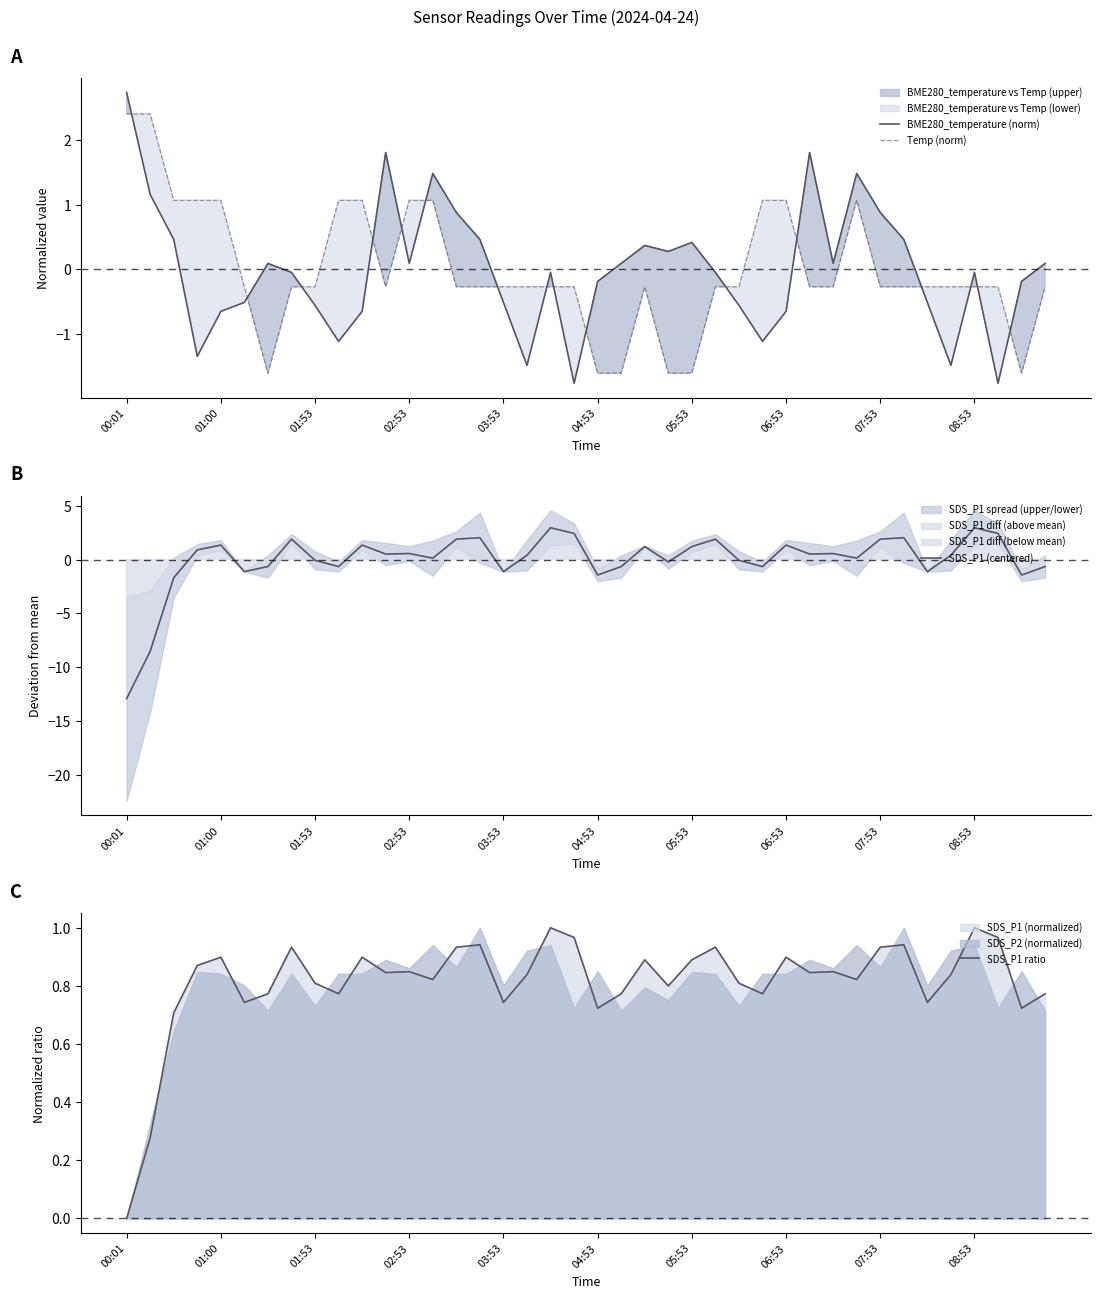

How many data points does each series have?

40